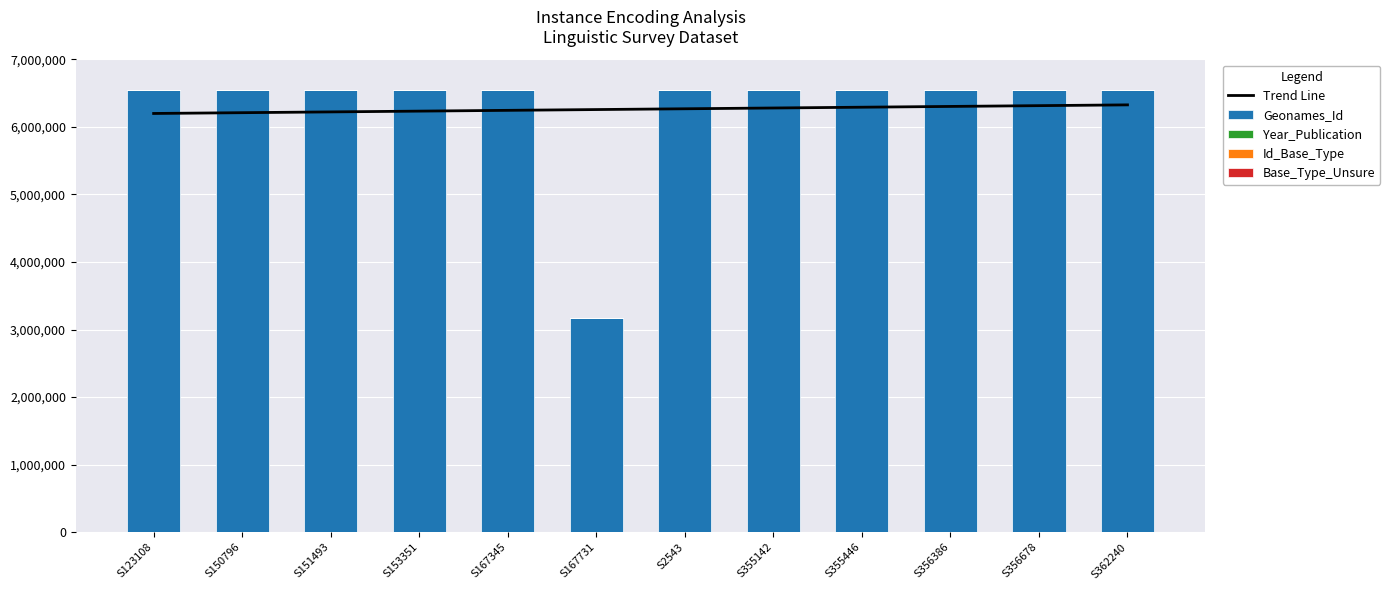

At which label is Year_Publication closest to 2015?

S123108